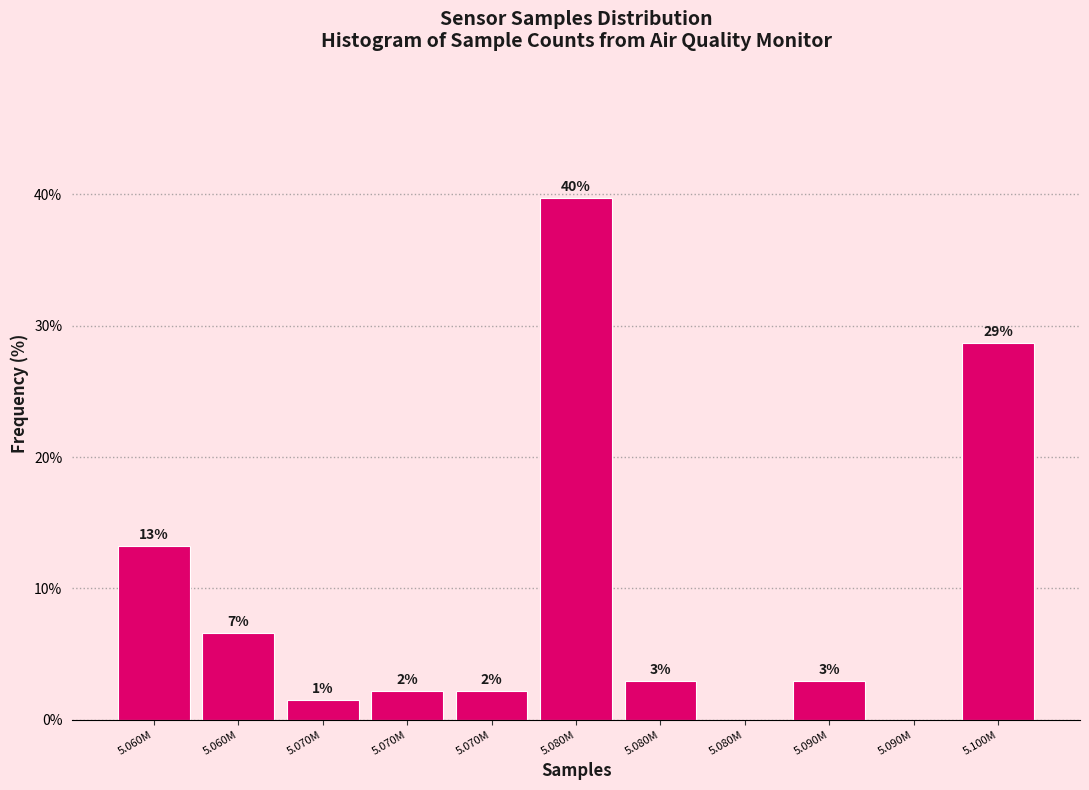

Are the bars horizontal?

No